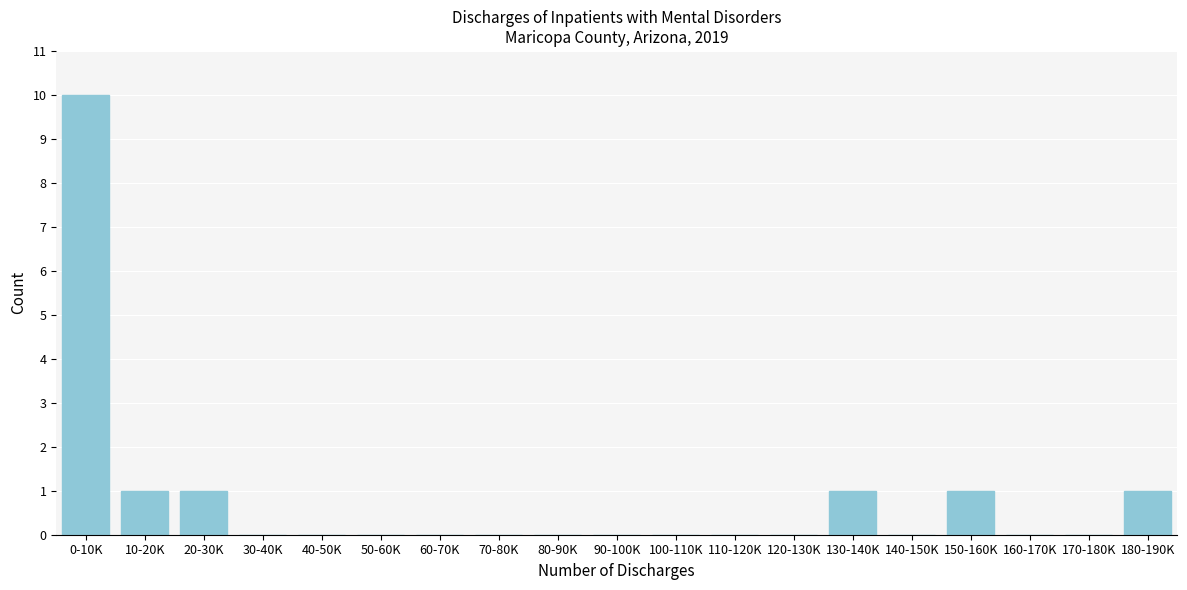

Reading left to right, list all the values displayed in this chart.

0-10K=10	10-20K=1	20-30K=1	30-40K=0	40-50K=0	50-60K=0	60-70K=0	70-80K=0	80-90K=0	90-100K=0	100-110K=0	110-120K=0	120-130K=0	130-140K=1	140-150K=0	150-160K=1	160-170K=0	170-180K=0	180-190K=1